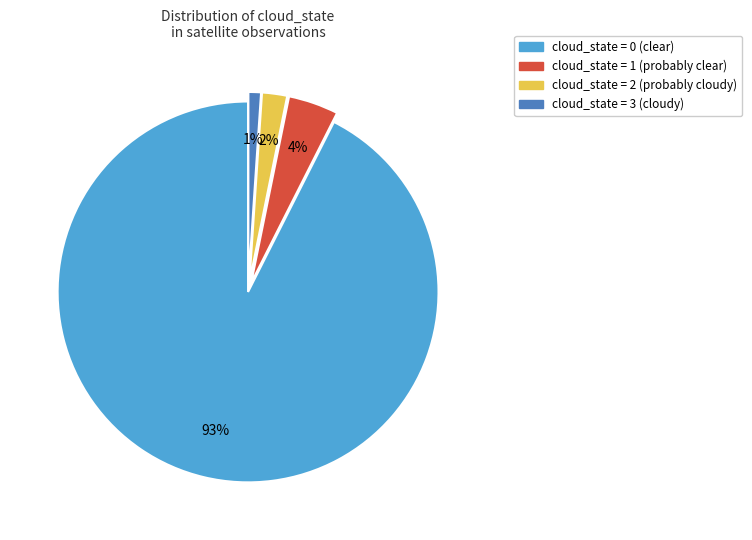

Combined, do cloud_state = 2 (probably cloudy) and cloud_state = 0 (clear) account for over 50%?

Yes